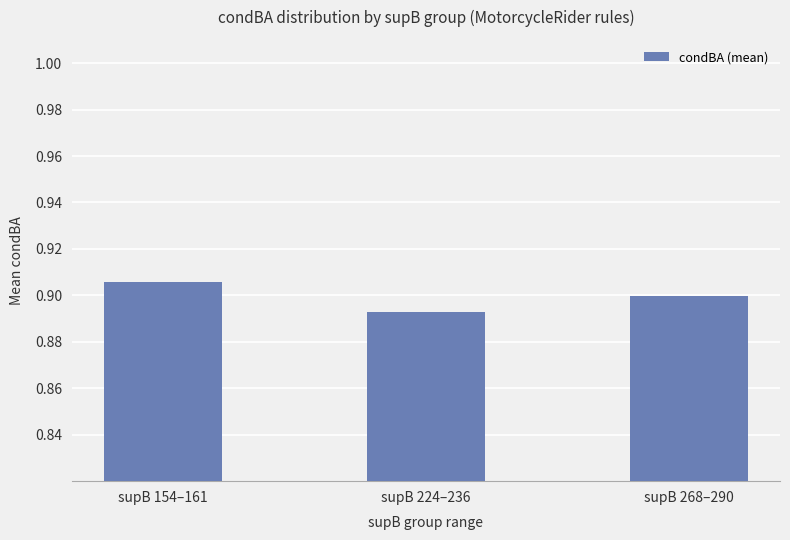

Does the chart contain stacked bars?

No